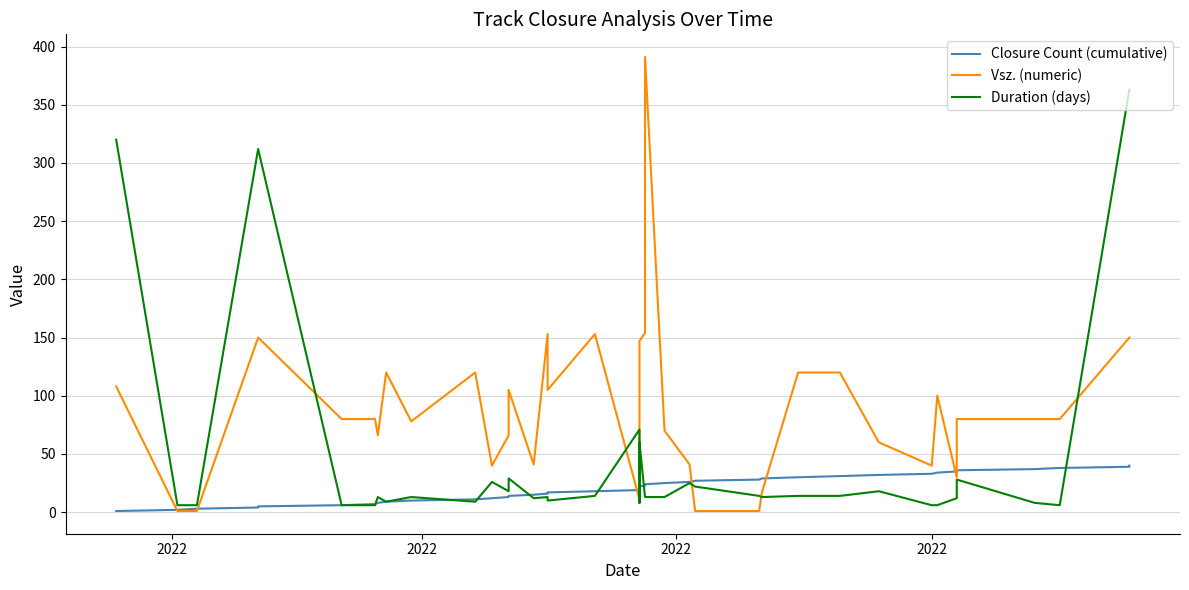

Does the chart display data point markers on the line(s)?

No